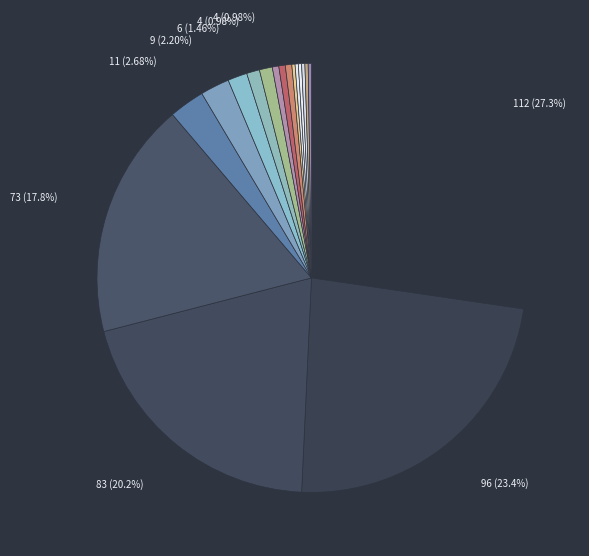

Does any single category account for the majority?

No